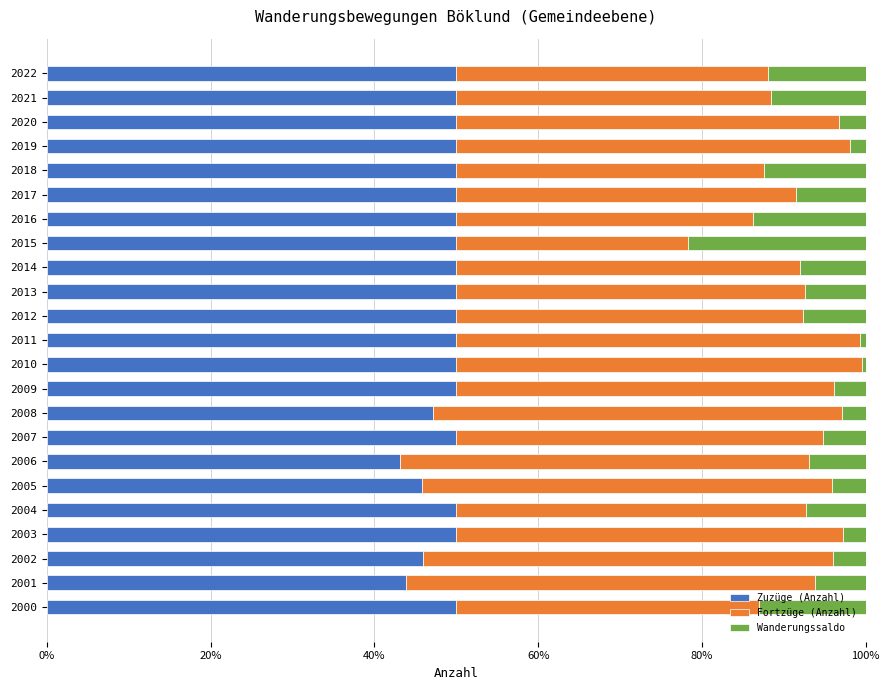

What is the average value of the Zuzüge (Anzahl) series?

49.0